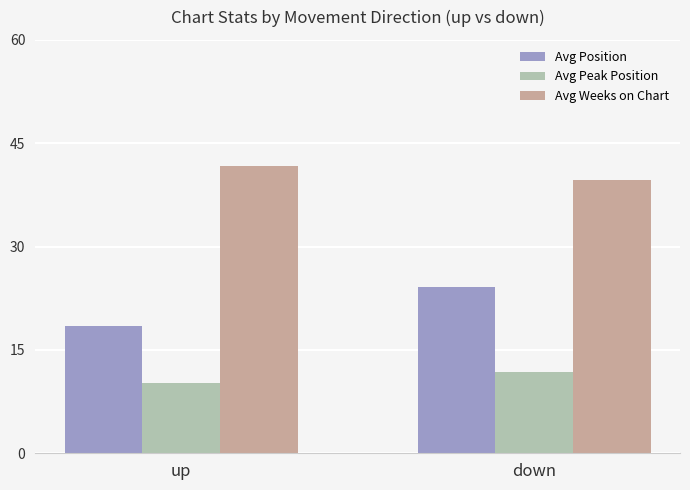

Which label corresponds to the largest value in the chart?

up